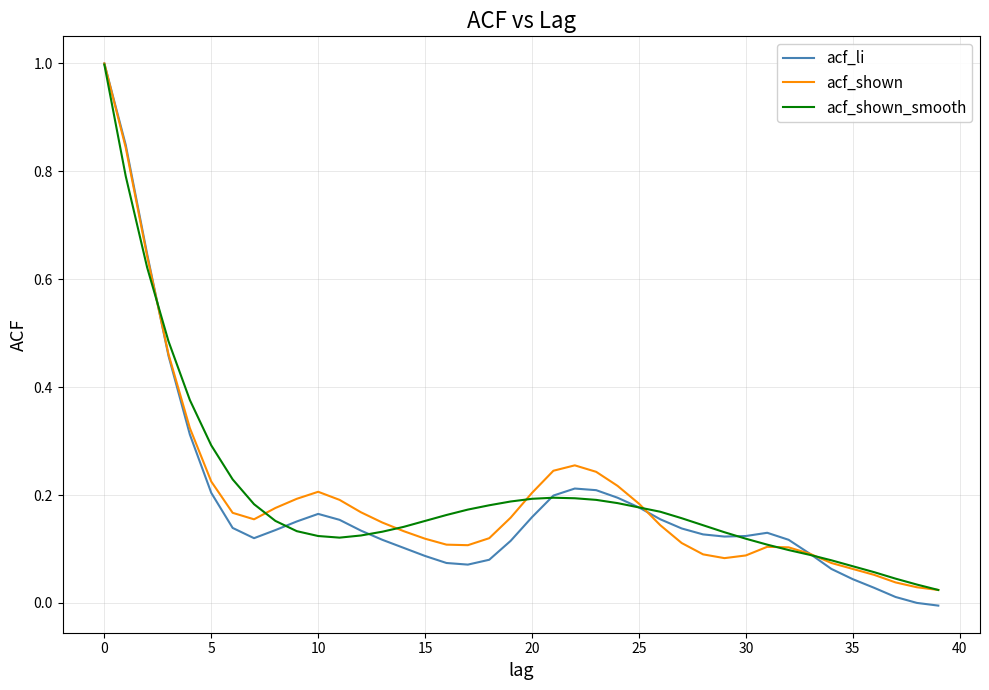

True or false: acf_shown has more than 1 points higher than both neighbors.

True